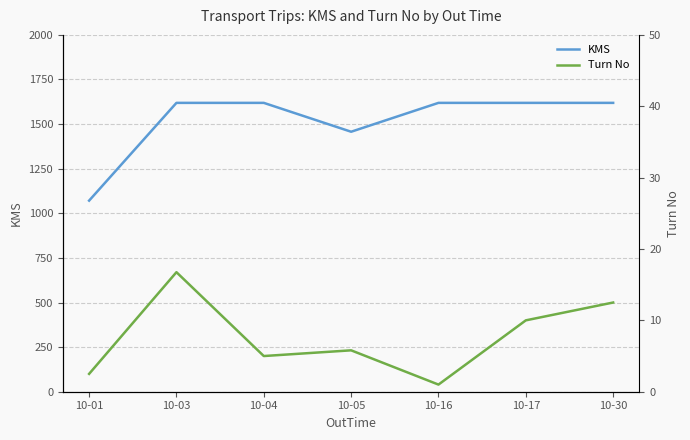

List the series in order of their overall mean, lowest first.

Turn No, KMS